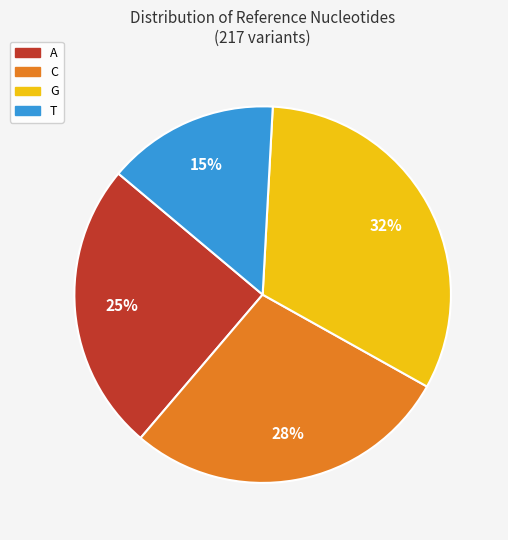

Which category has the smallest portion of the pie?

T